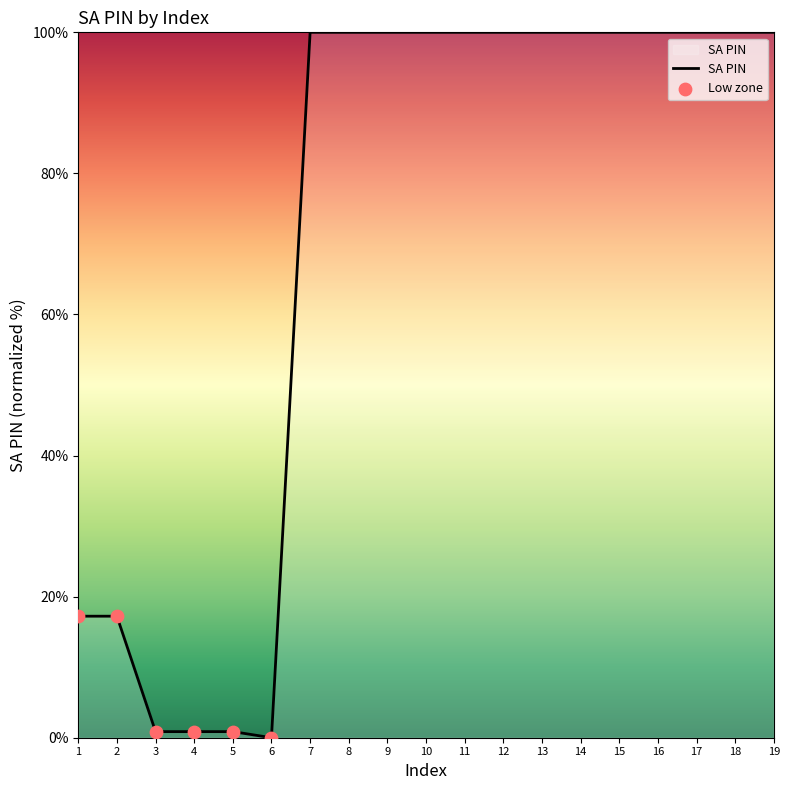

What is the change in value from 2 to 18?

+82.8